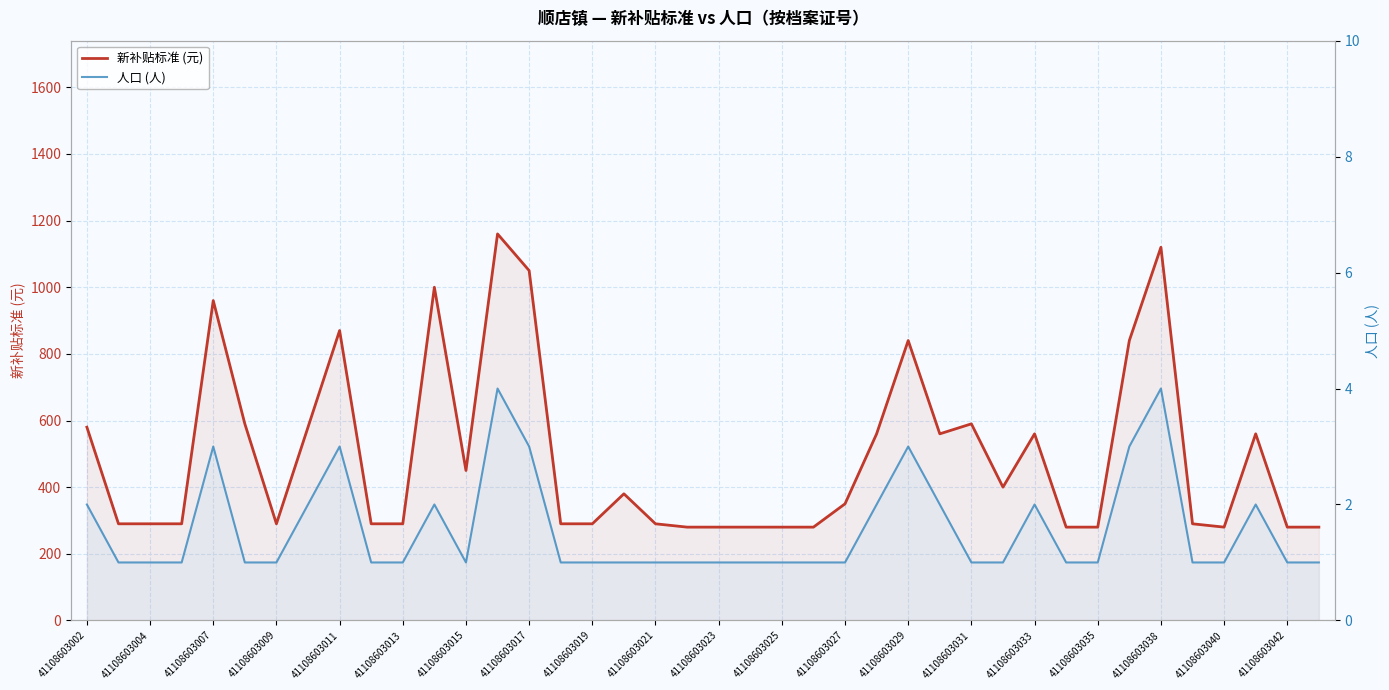

What is the difference between the maximum and minimum values in the 人口 (人) series?

3